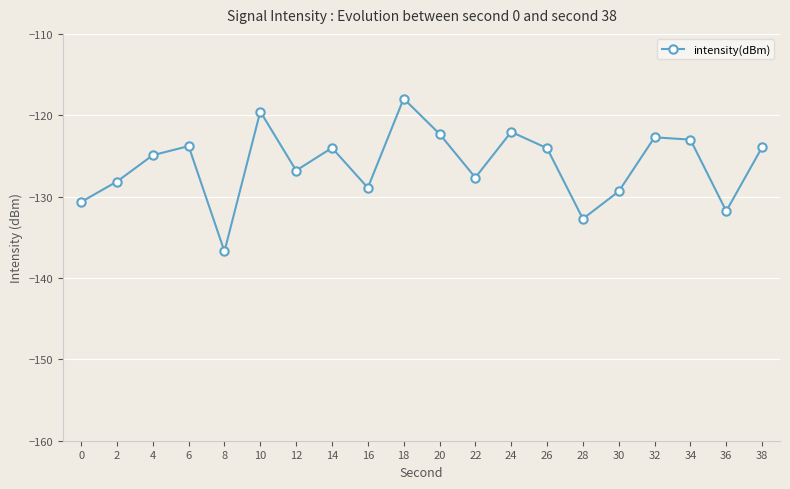

How many categories are shown in the chart?

20